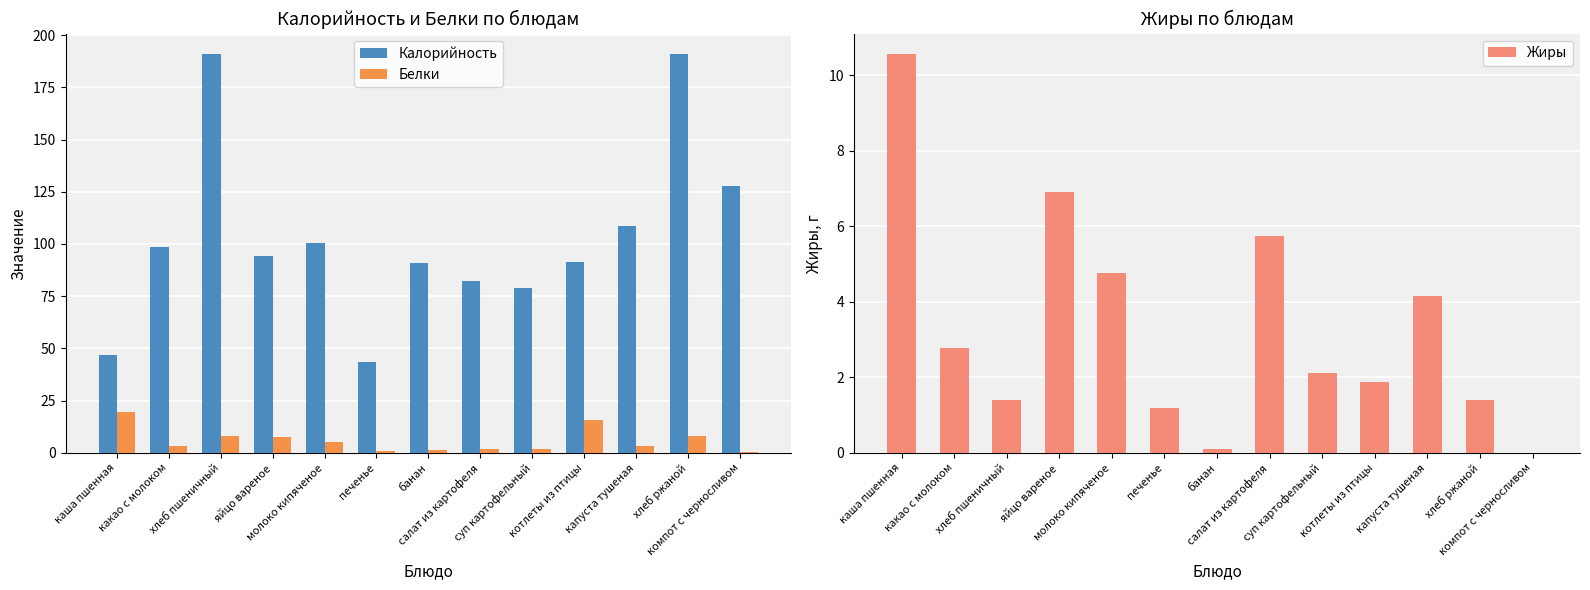

How many data points in Калорийность are less than 94?

6